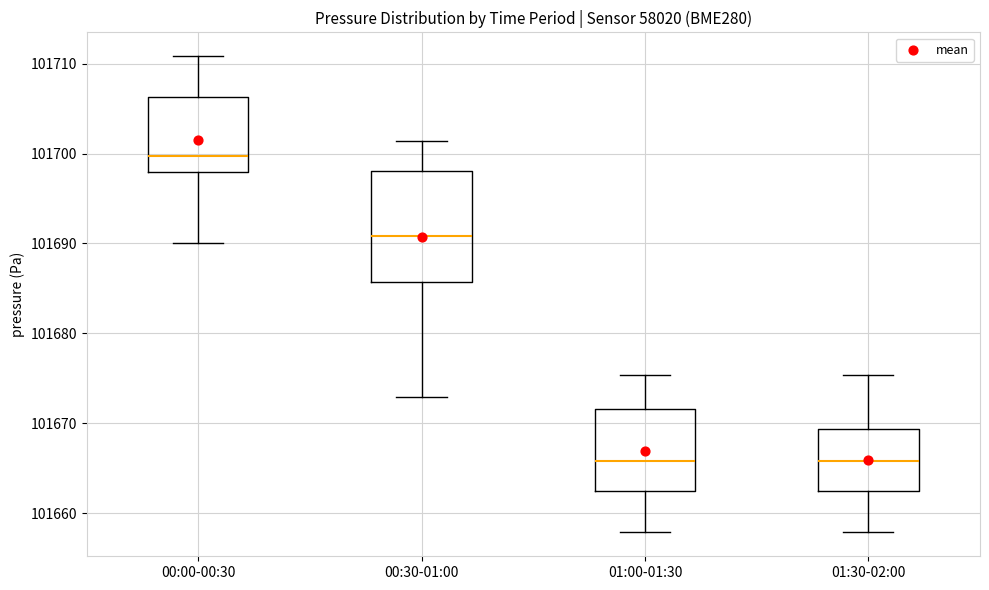

Where does the lower whisker of the box for 00:00-00:30 end on the y-axis? The values are not printed on the chart, so give them approximately, as read against the axis.

101690